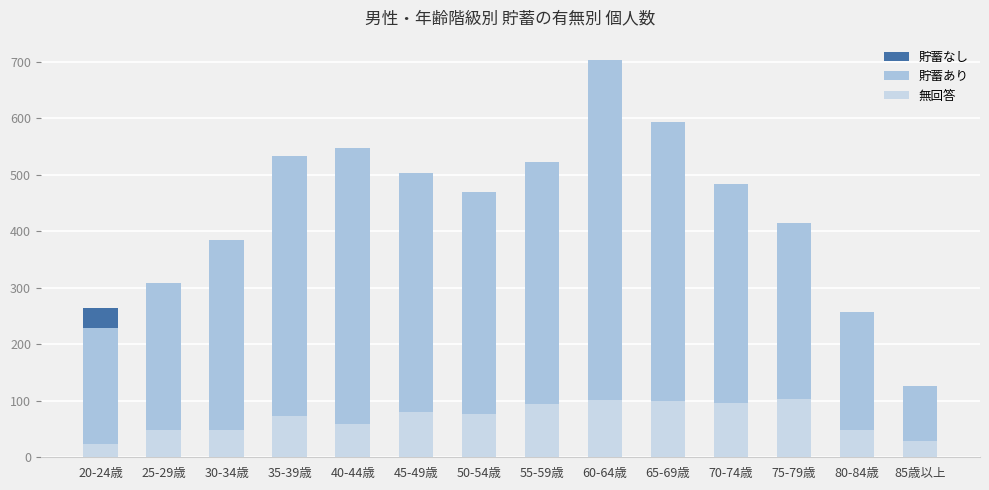

Is it true that 貯蓄なし equals 244 at 70-74歳?

False